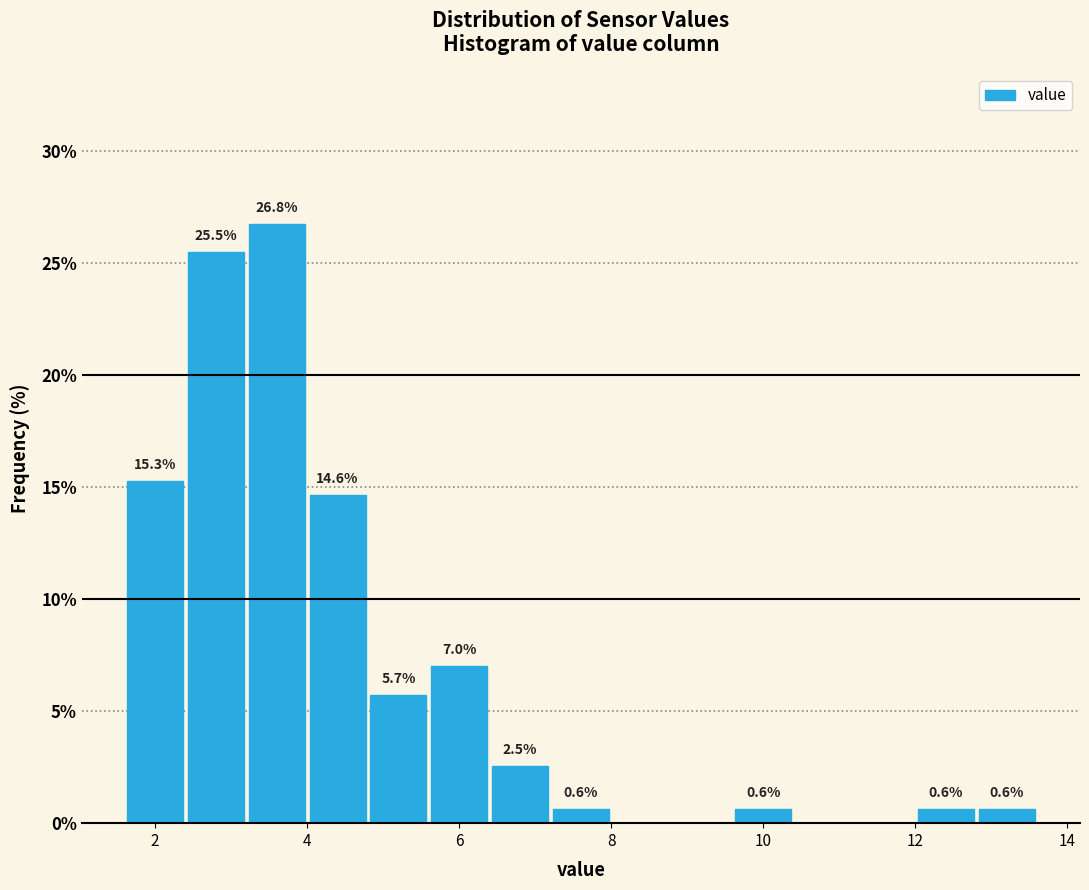

Over which range of the x-axis is the bar tallest?

3.2 to 4.0